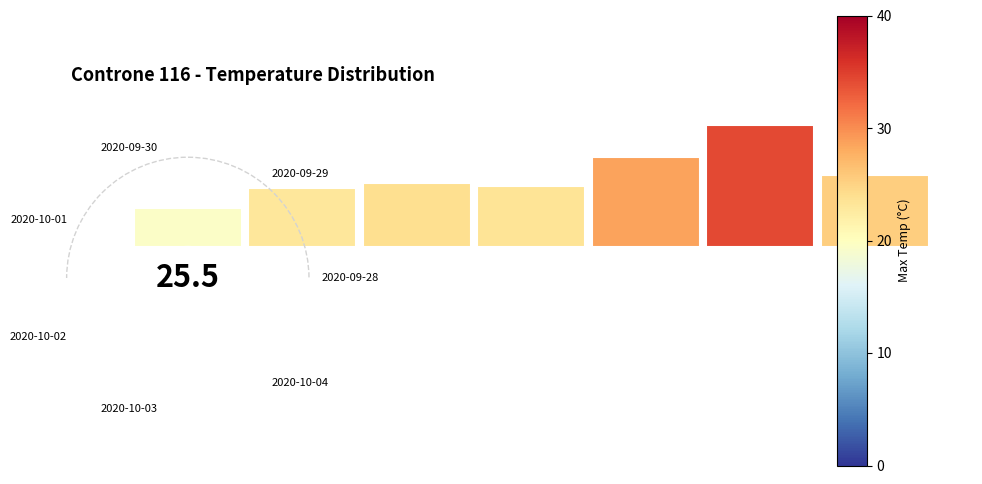

How many slices are in this pie chart?

7